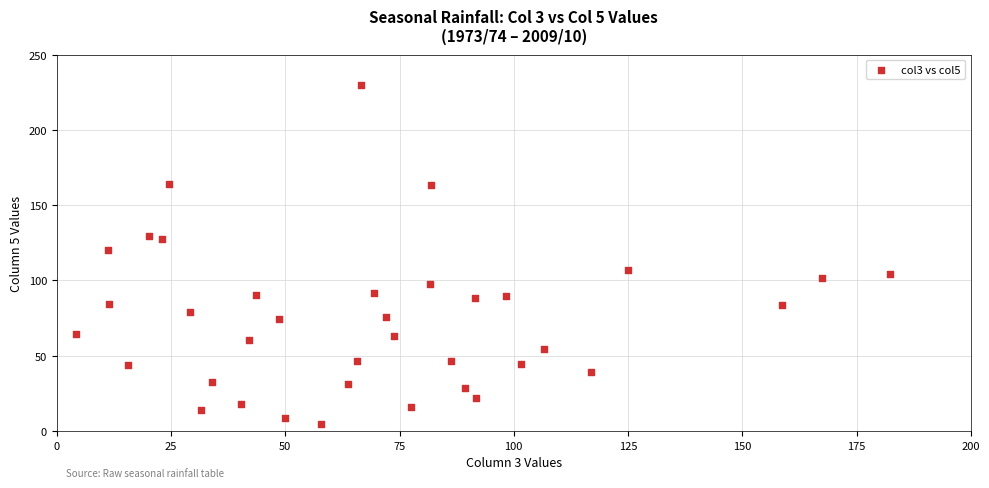

What is the range of Y values (max minus min)?

225.6